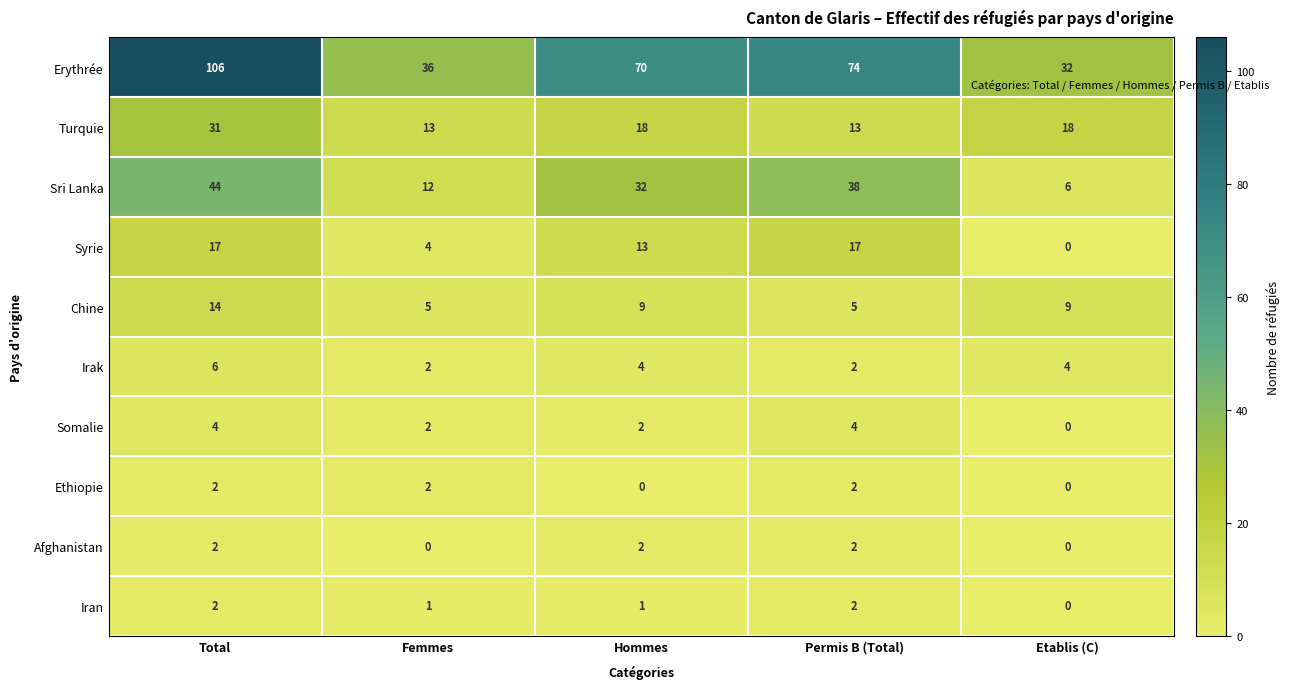

What is the difference between the Erythrée values at Hommes and Permis B (Total)?

4